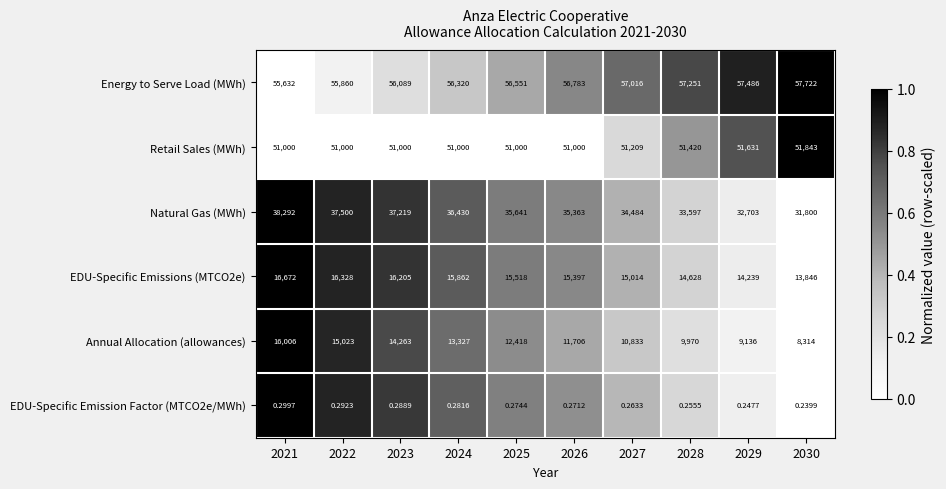

Which series changed the most between 2025 and 2028?

Annual Allocation (allowances)